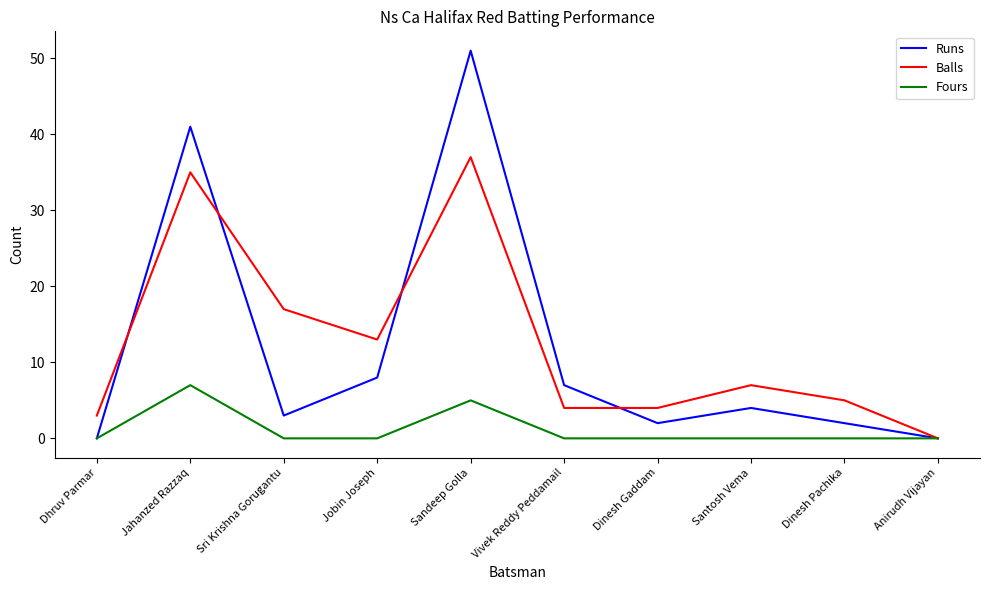

Reading left to right, list all the values displayed in this chart.

Runs: 0	41	3	8	51	7	2	4	2	0
Balls: 3	35	17	13	37	4	4	7	5	0
Fours: 0	7	0	0	5	0	0	0	0	0